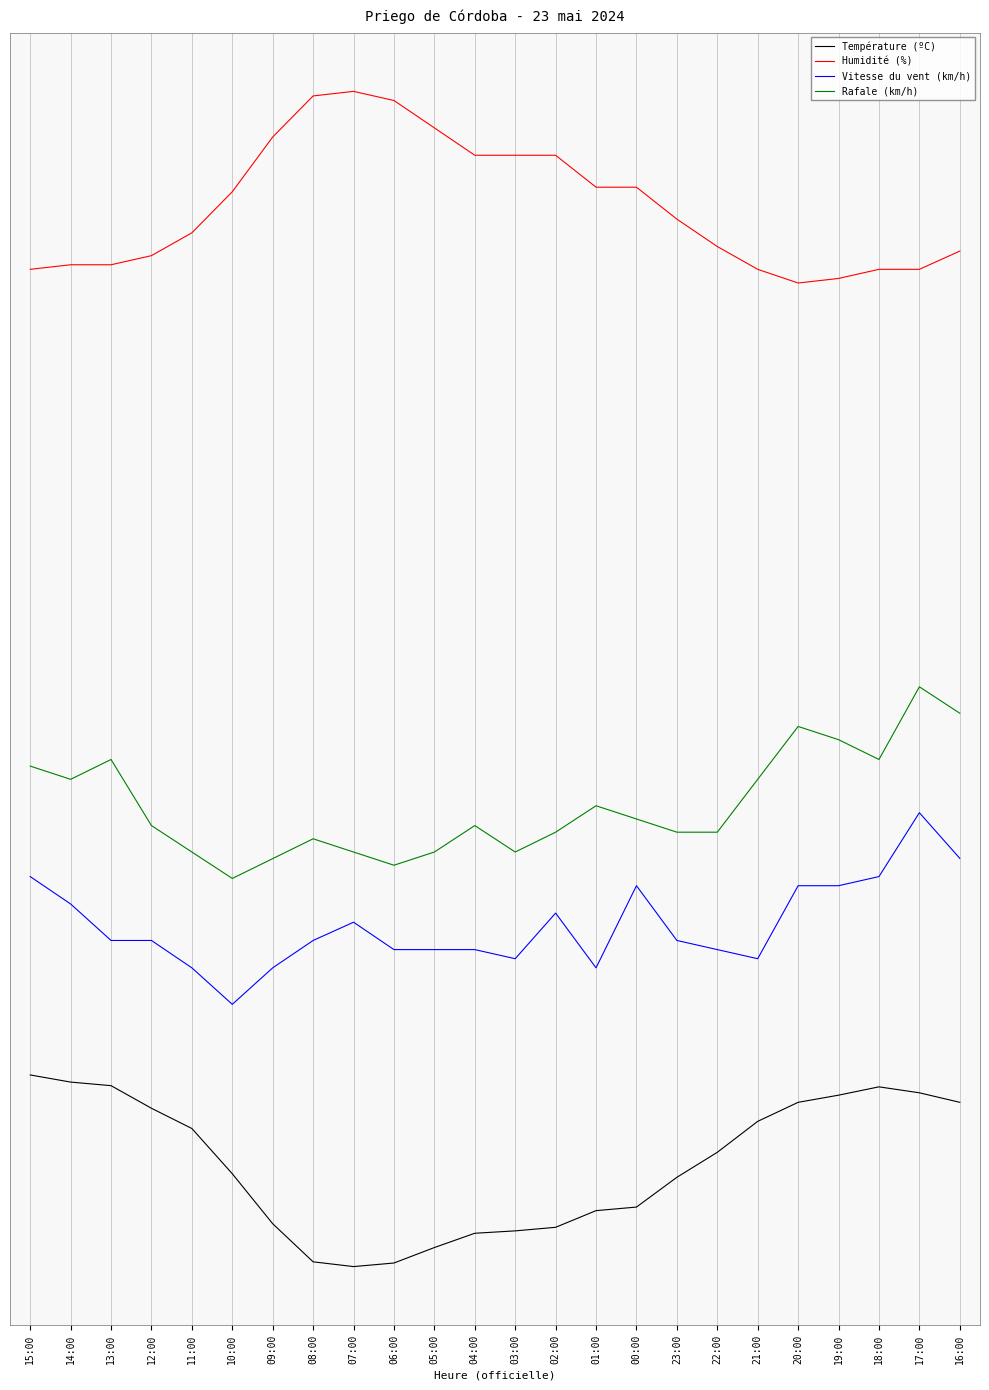

Rank the series by their maximum value, from lowest to highest.

Température (ºC), Vitesse du vent (km/h), Rafale (km/h), Humidité (%)